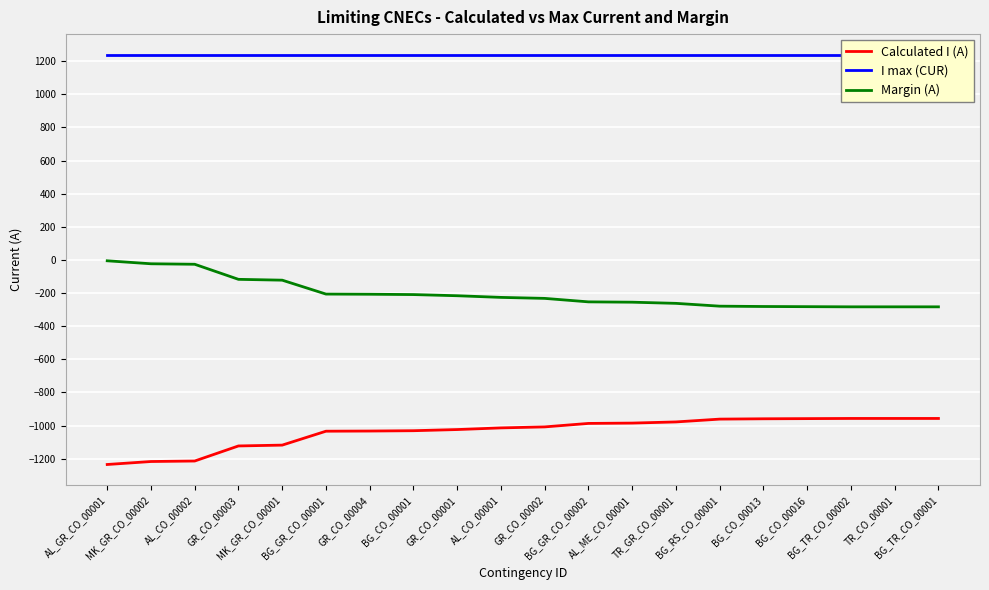

Where does the Margin (A) series first go above -226?

AL_GR_CO_00001